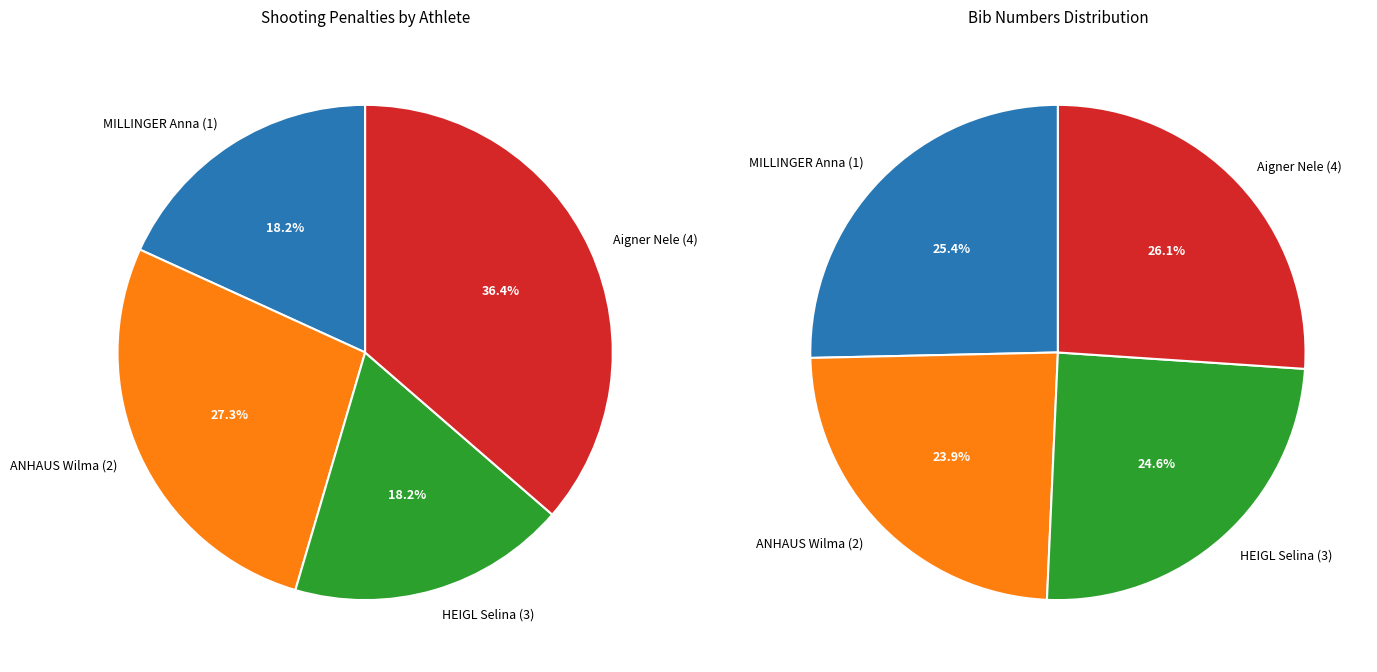

Between ANHAUS Wilma (2) and MILLINGER Anna (1), which is larger?

ANHAUS Wilma (2)